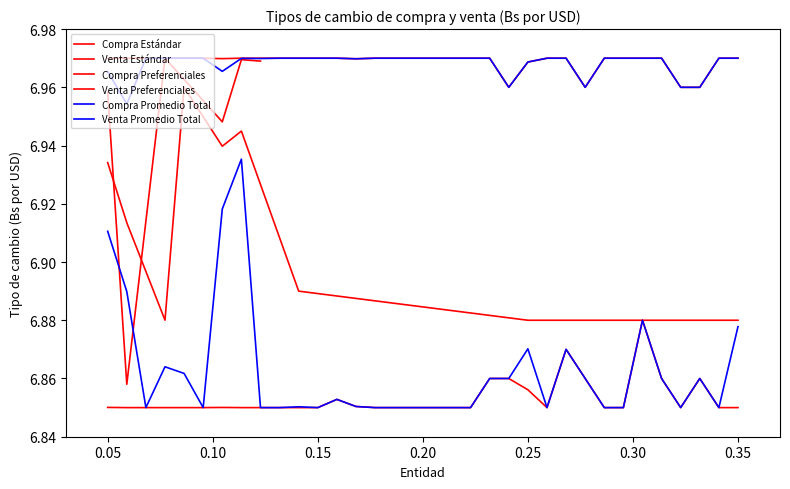

Does the chart have visible grid lines?

No